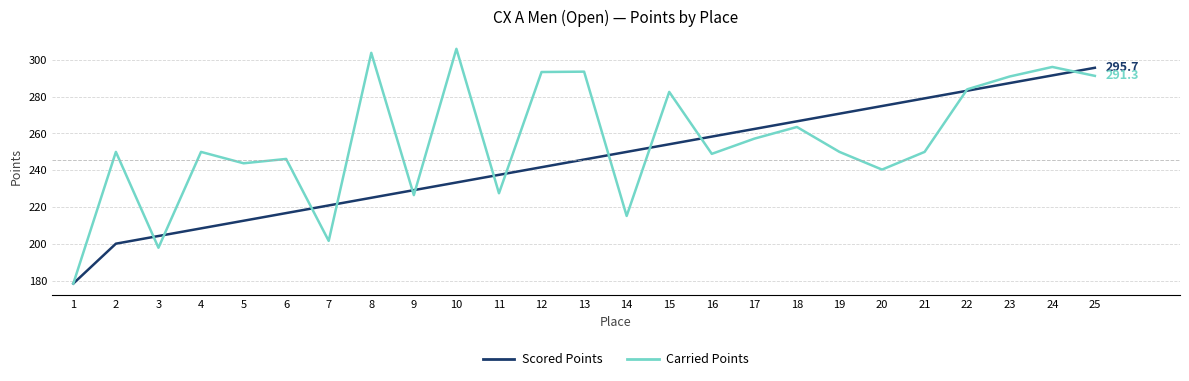

What is the minimum value shown in the chart?

178.5